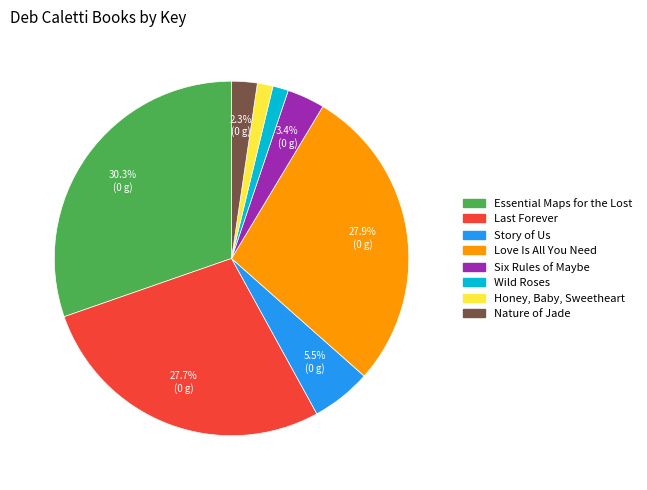

Between Wild Roses and Six Rules of Maybe, which is larger?

Six Rules of Maybe